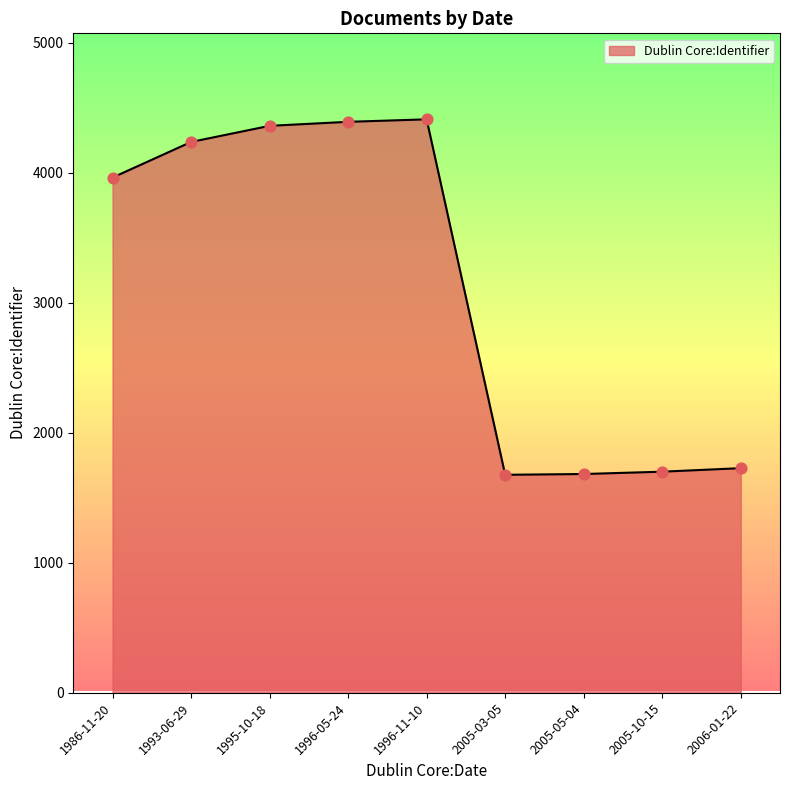

What is the change in value from 1986-11-20 to 2005-10-15?

-2263